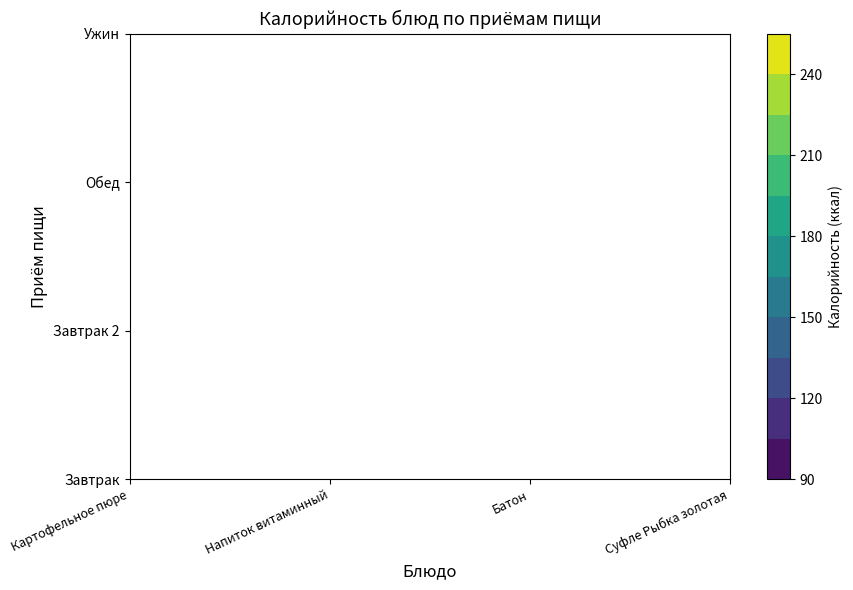

The Котлета Переменка series shows 145.9 at 2. True or false?

False